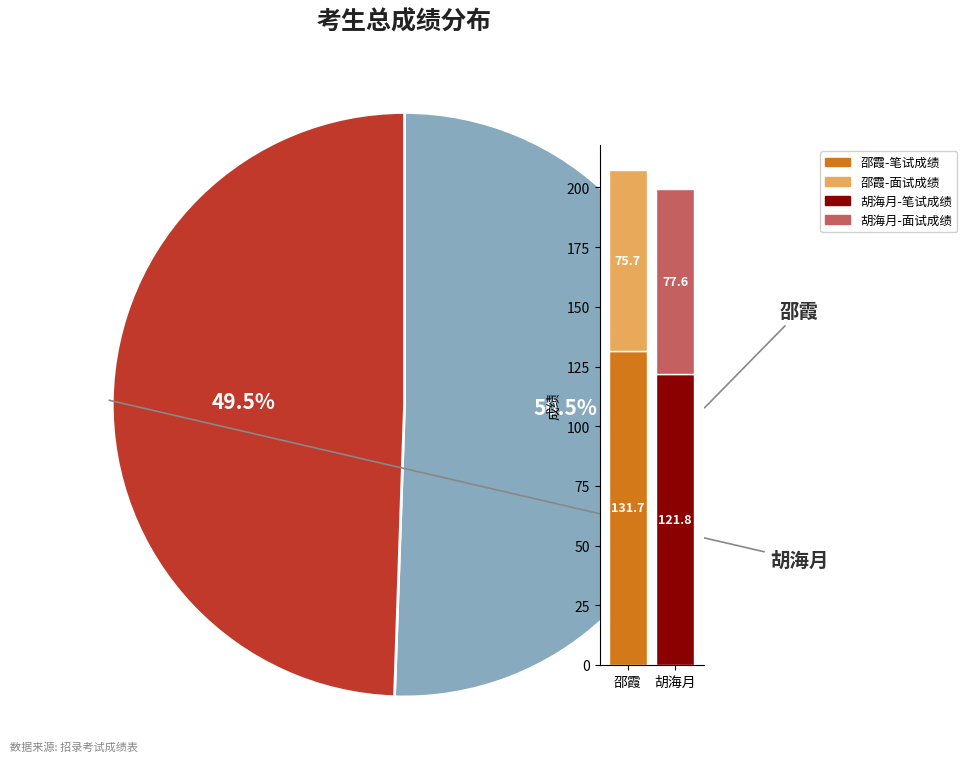

How much of the chart is everything except 邵霞?

49.5%